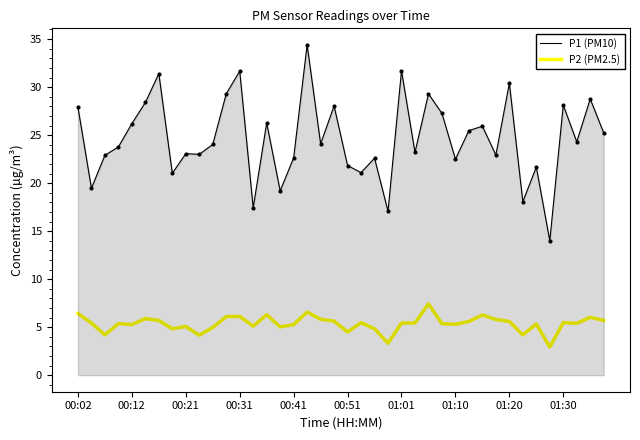

Which series has the largest range (max minus min)?

P1 (PM10)